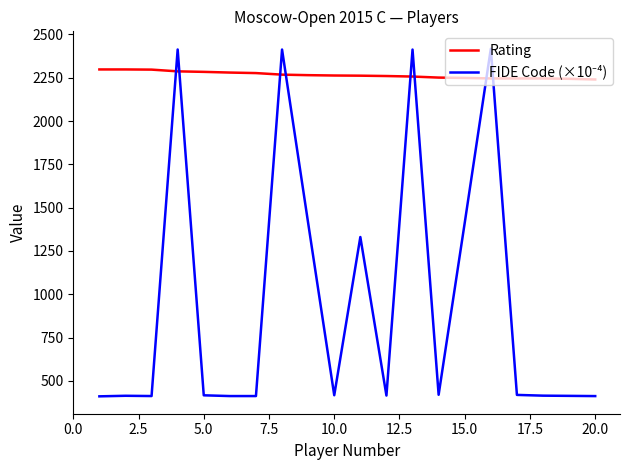

Which series has the largest total across all categories?

Rating